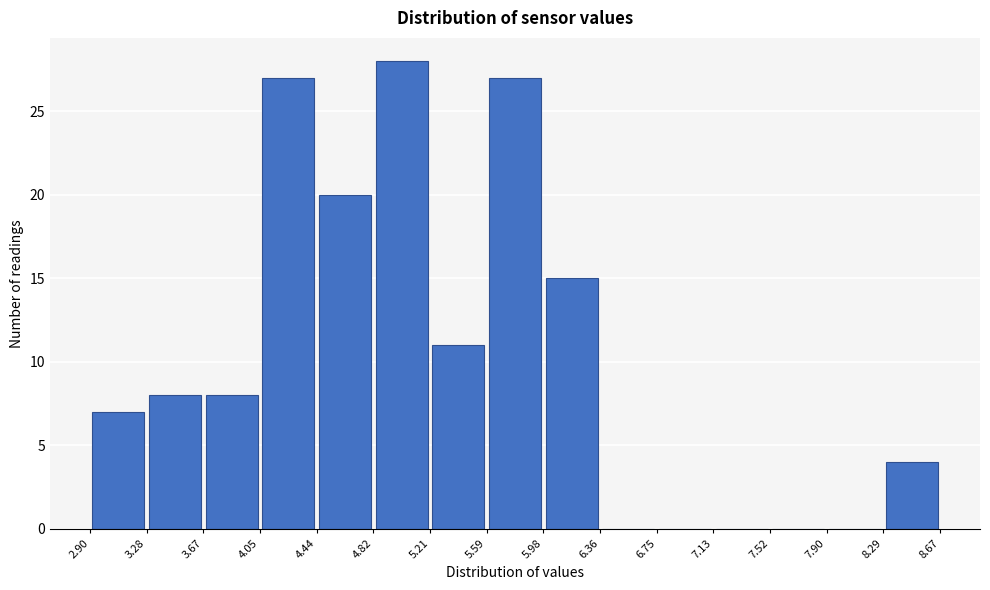

Reading left to right, list every bar in this chart as the range it spans on the x-axis followed by its height. The values are not printed on the chart, so give them approximately, as read against the axis.

2.90 to 3.28: 7
3.28 to 3.67: 8
3.67 to 4.05: 8
4.05 to 4.44: 27
4.44 to 4.82: 20
4.82 to 5.21: 28
5.21 to 5.59: 11
5.59 to 5.98: 27
5.98 to 6.36: 15
6.36 to 6.75: 0
6.75 to 7.13: 0
7.13 to 7.52: 0
7.52 to 7.90: 0
7.90 to 8.29: 0
8.29 to 8.67: 4